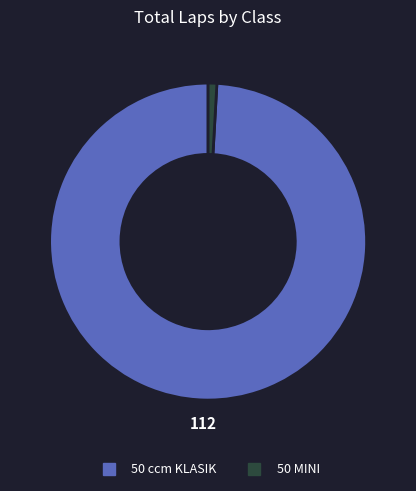

Which has a higher value, 50 ccm KLASIK or 50 MINI?

50 ccm KLASIK